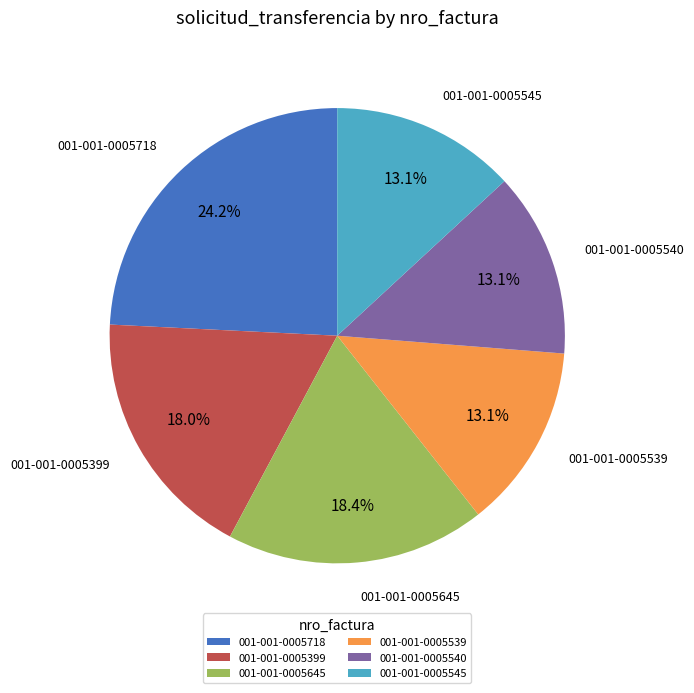

Which slice is the largest?

001-001-0005718